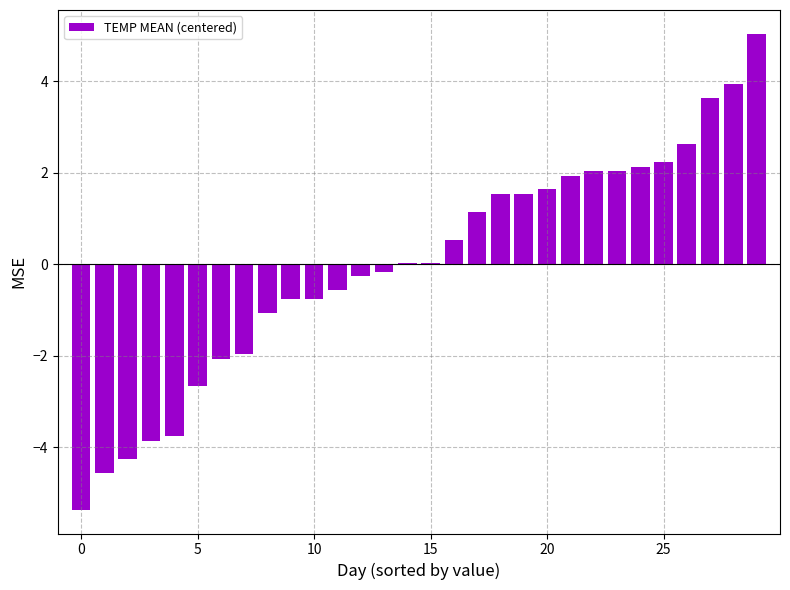

What is the value of the 21st bar from the left?

1.6